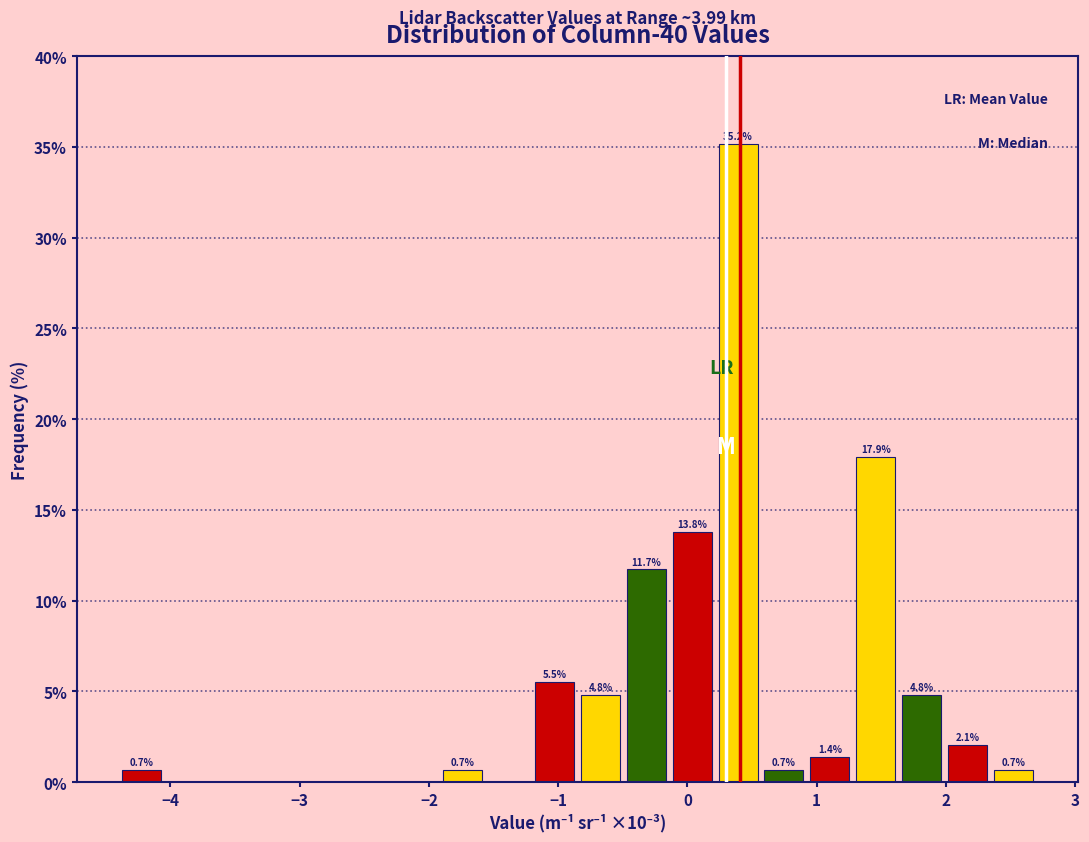

Read against the x-axis, roughly where is the centre of the tallest bar?

0.4